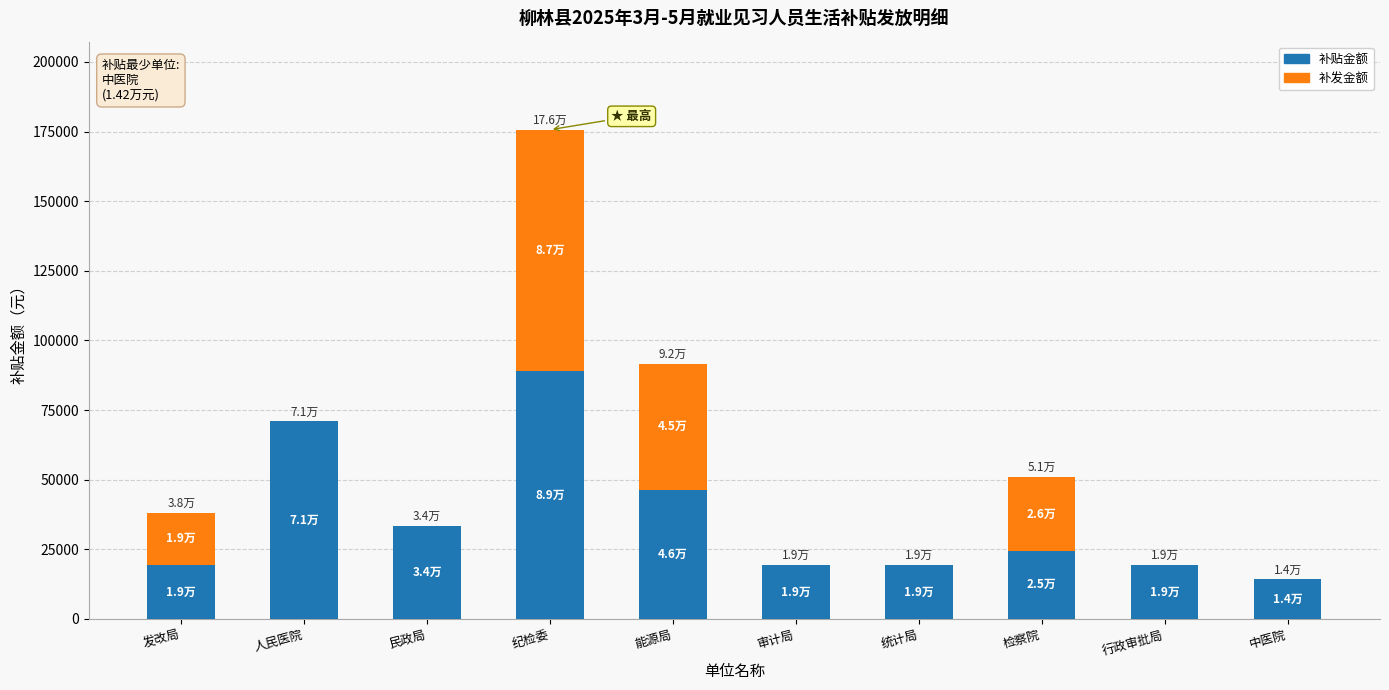

At which label is 补贴金额 closest to 51600?

能源局